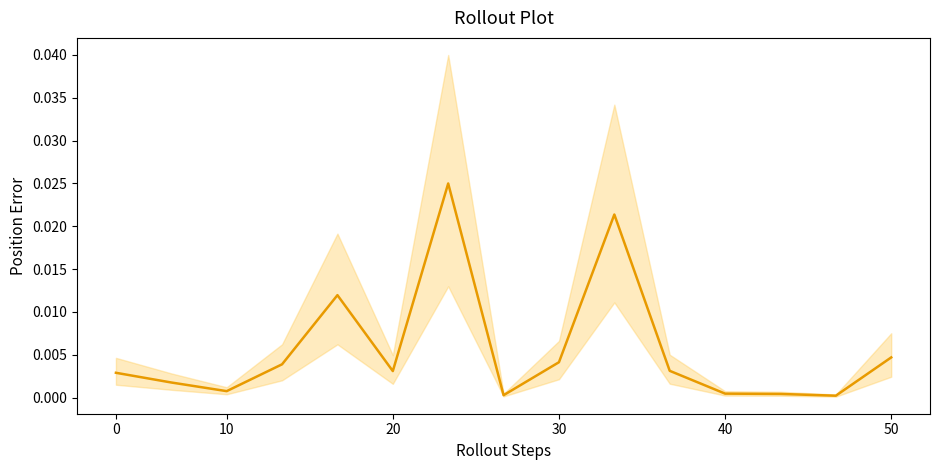

True or false: the data has more than 1 interior local peaks.

True